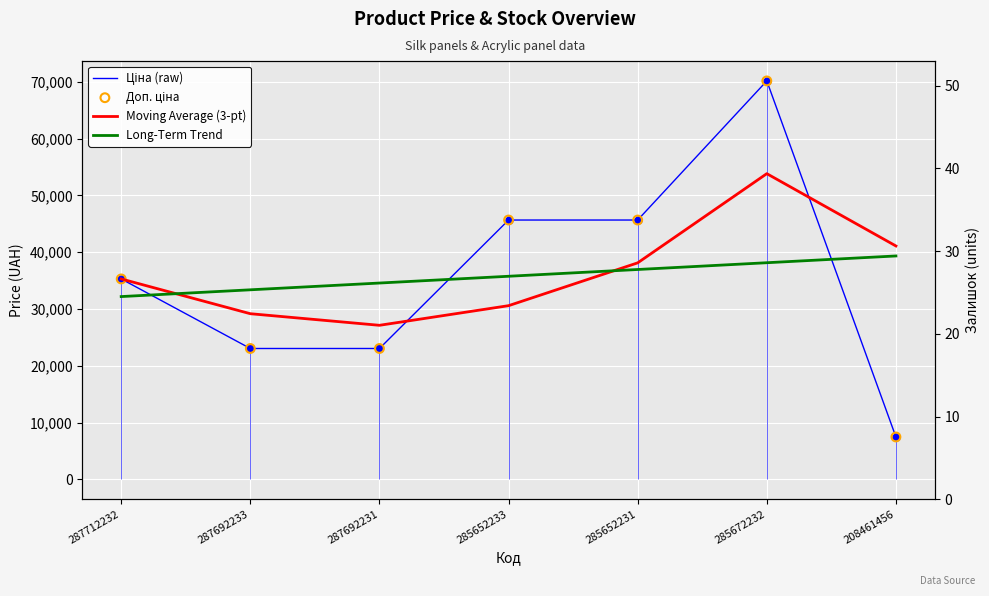

At which category is the sum across all series the highest?

285672232